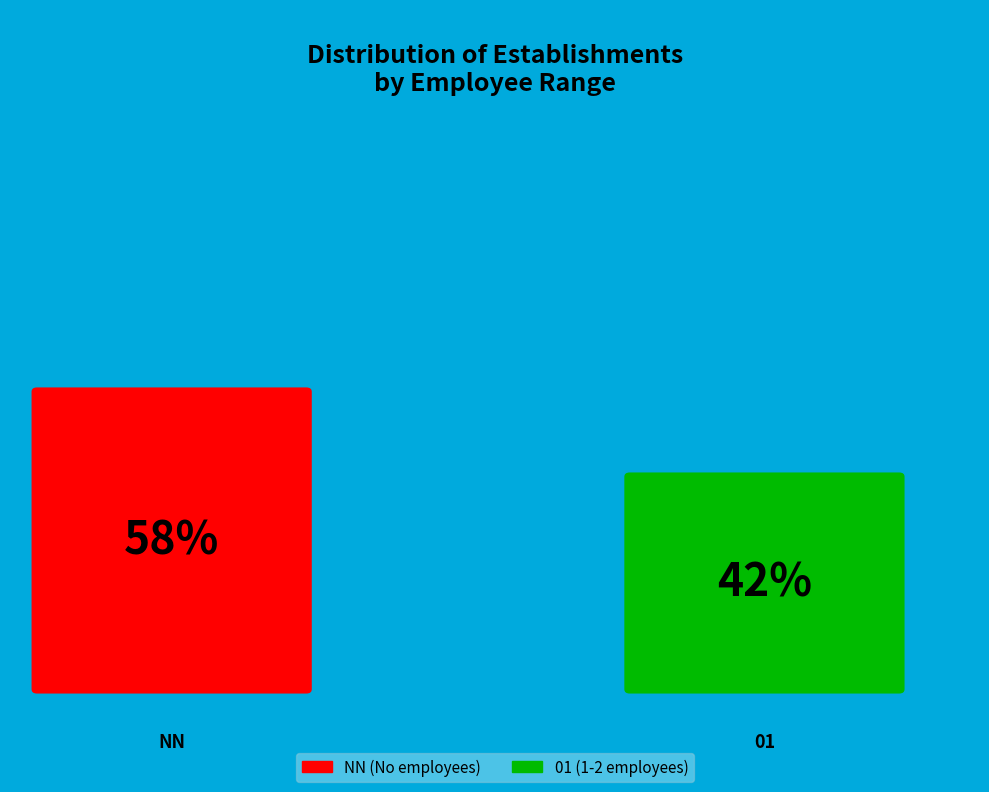

Is the sum of 01 and NN greater than half?

Yes